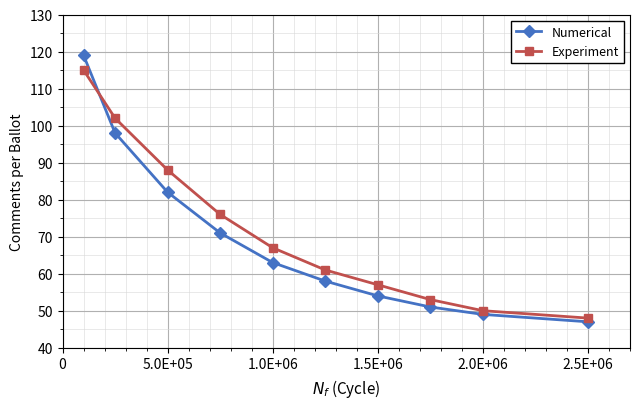

Which series has the largest range (max minus min)?

Numerical